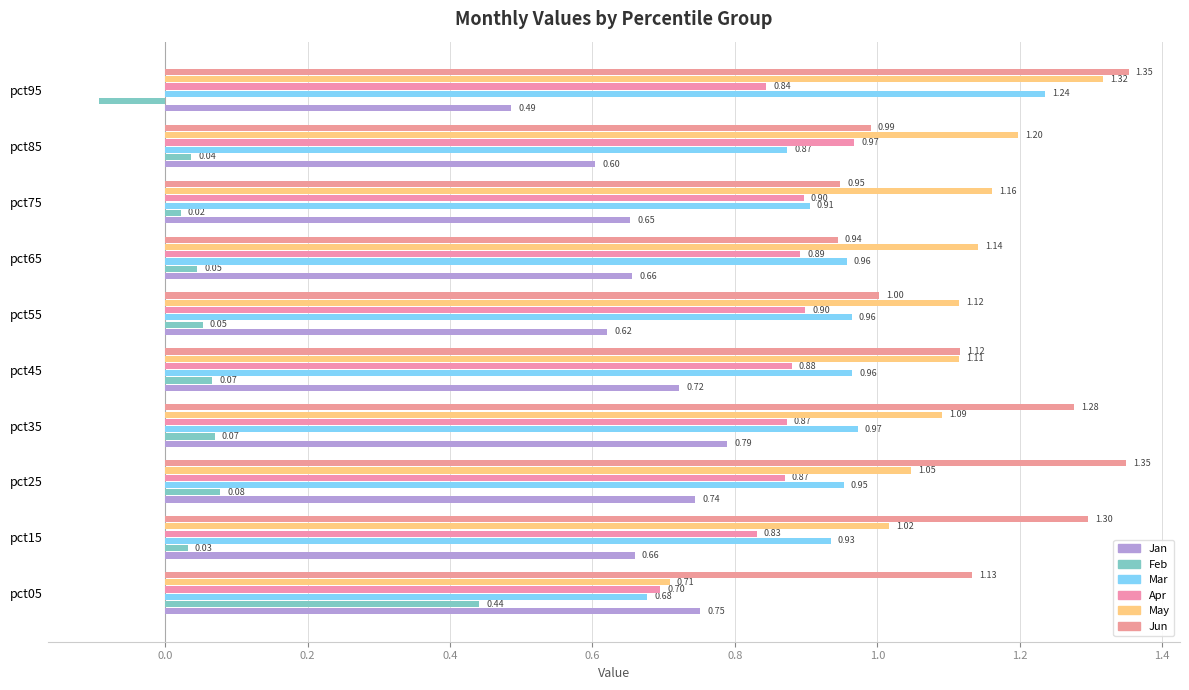

Count the number of categories in the chart.

10